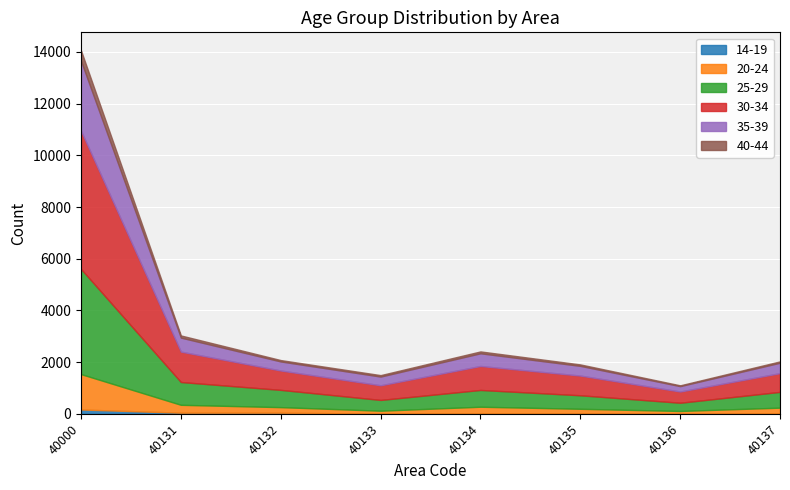

What is the sum of all 30-34 values?

10690